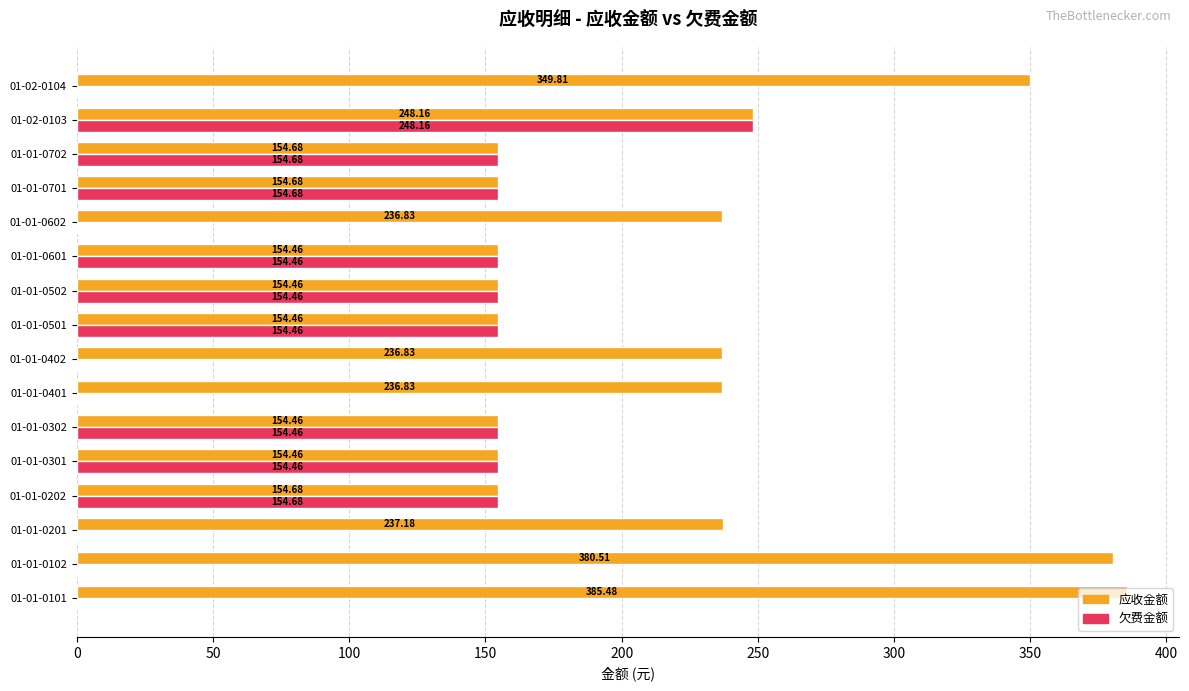

Which series has the largest range (max minus min)?

欠费金额